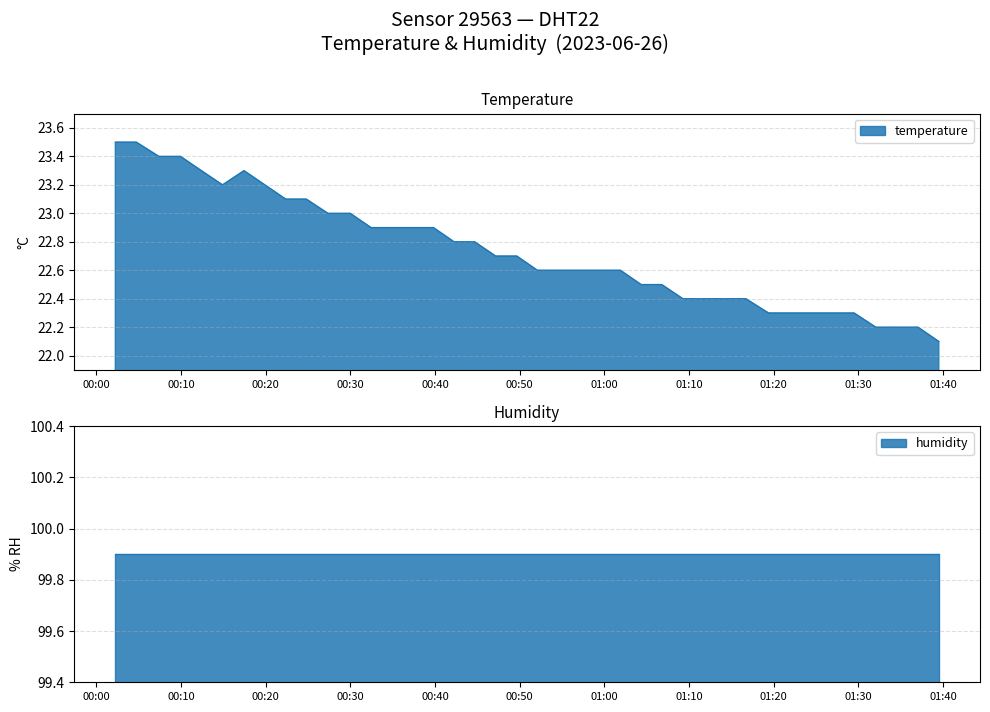

What is the minimum value for temperature?

22.1